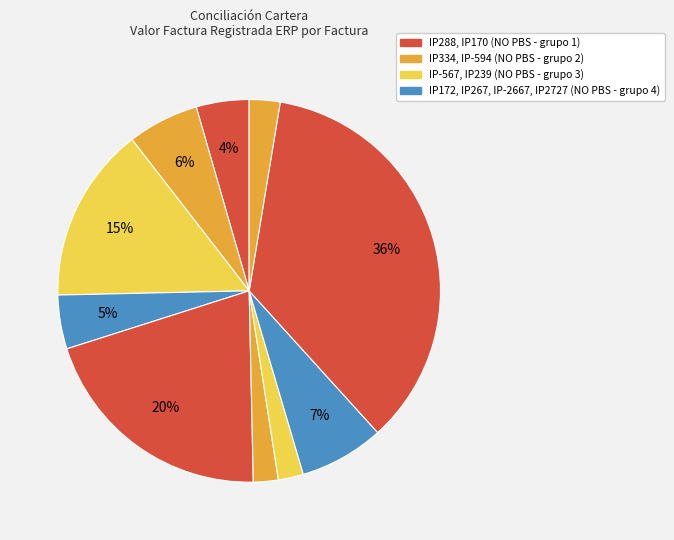

How many slices are in this pie chart?

10